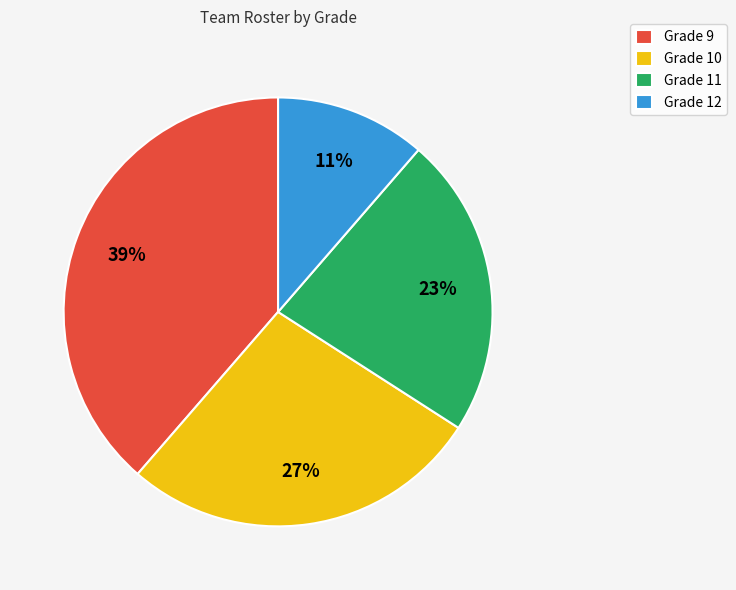

To the nearest percent, what is the average slice percentage?

25%